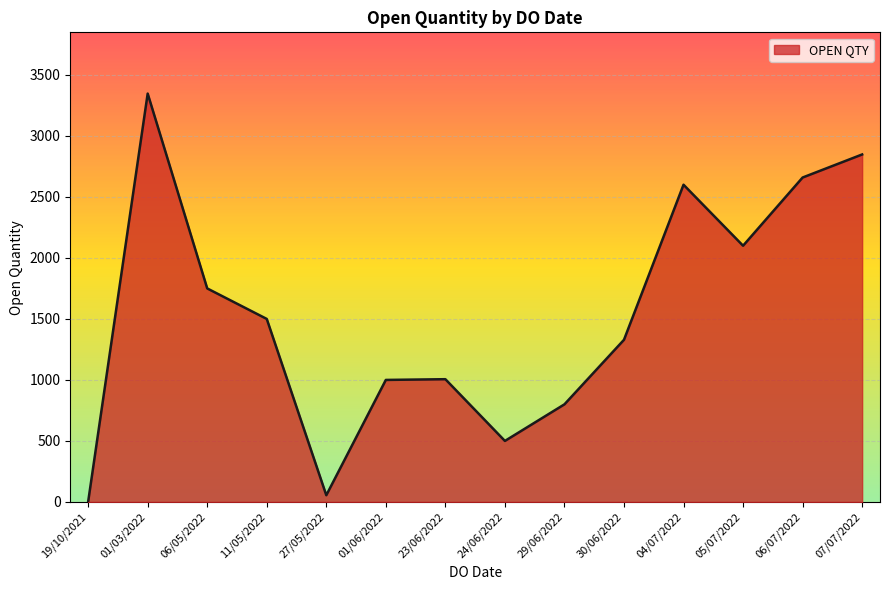

What is the sum of the values at 01/06/2022 and 06/07/2022?

3659